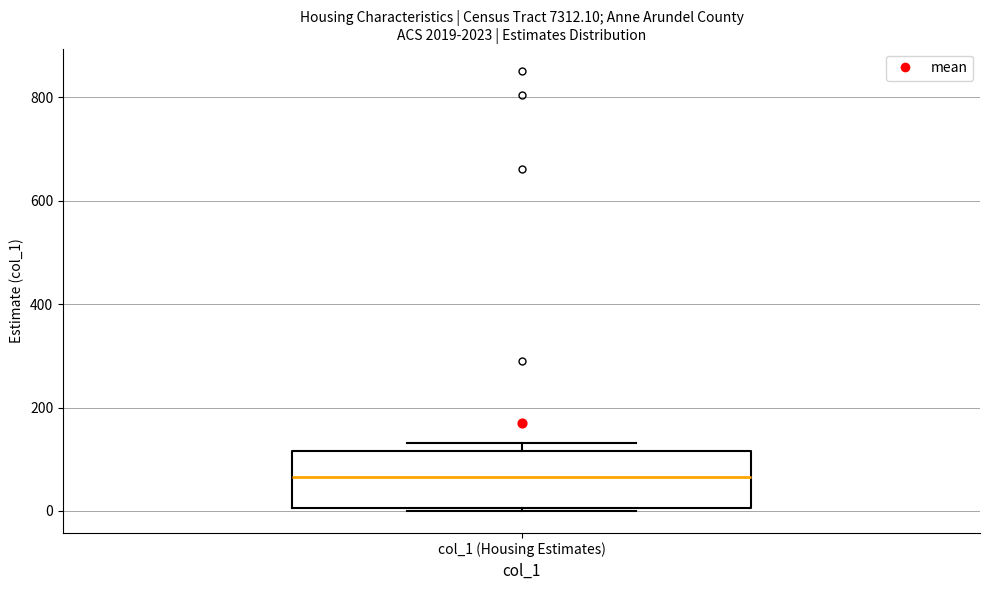

Read this box plot against the y-axis: the position of the median line, the range covered by the box, and the ends of both whiskers. The values are not printed on the chart, so give them approximately, as read against the axis.

median 60, box 0 to 120, whiskers 0 (just below the box's lower edge) to 140